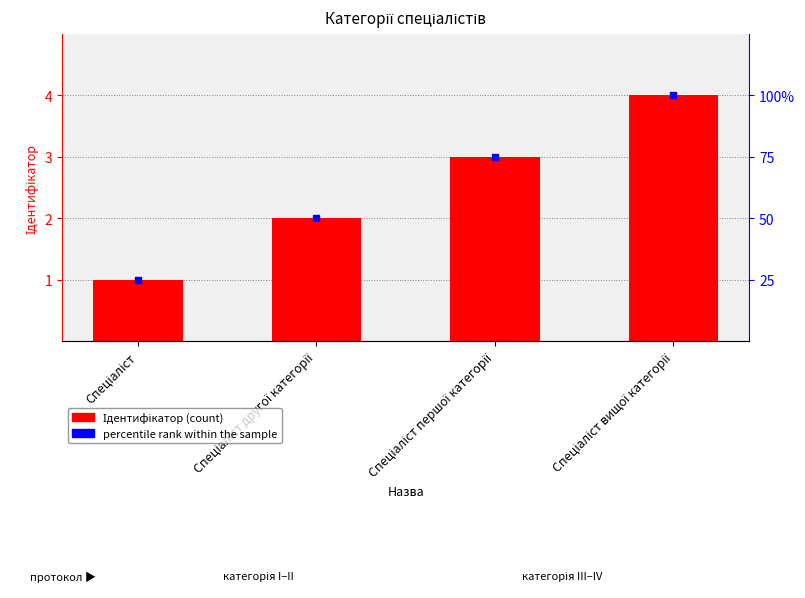

At which label is the value closest to 2?

Спеціаліст другої категорії